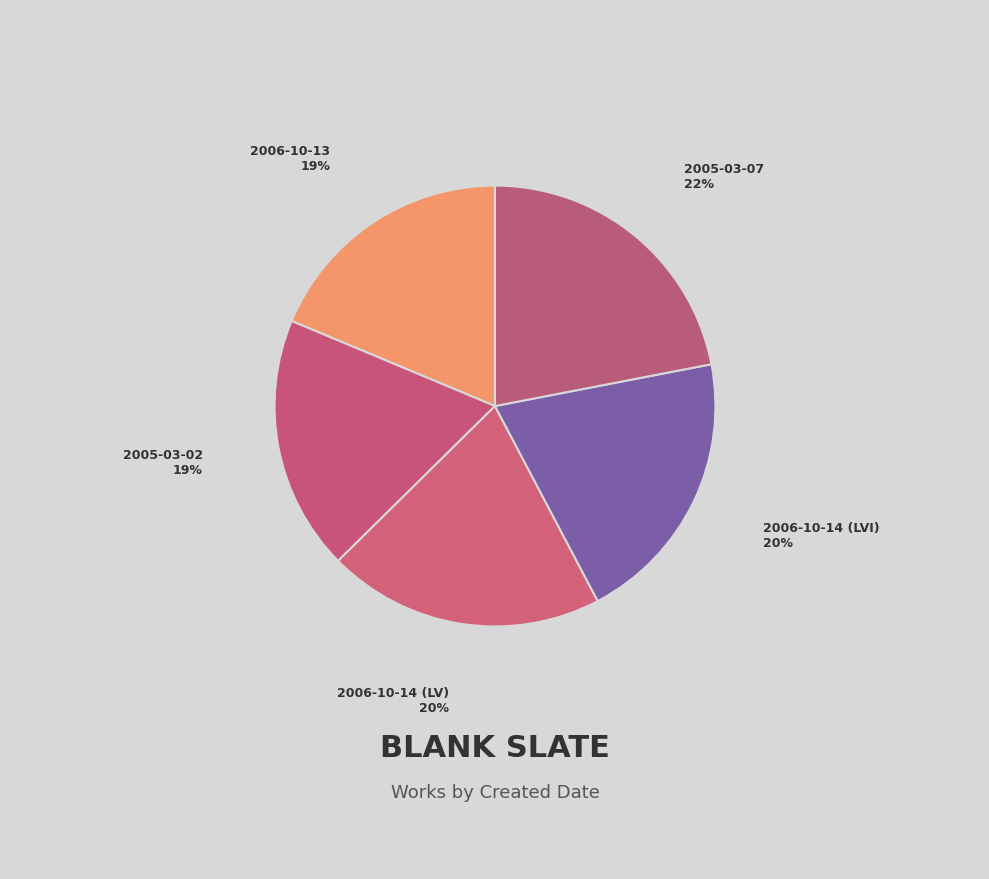

To the nearest percent, what is the difference between the largest and smallest slice percentages?

3%